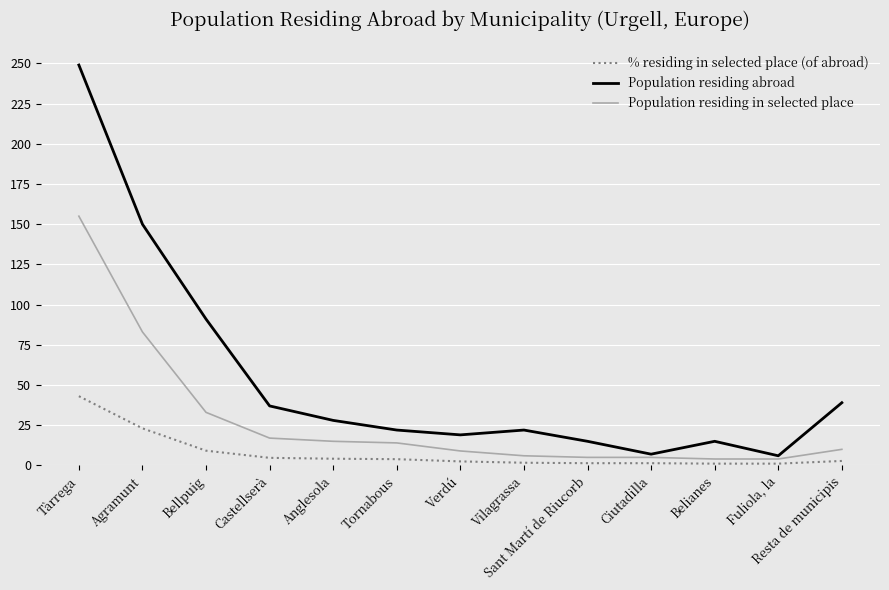

Between Agramunt and Verdú, which series saw the biggest shift?

Population residing abroad